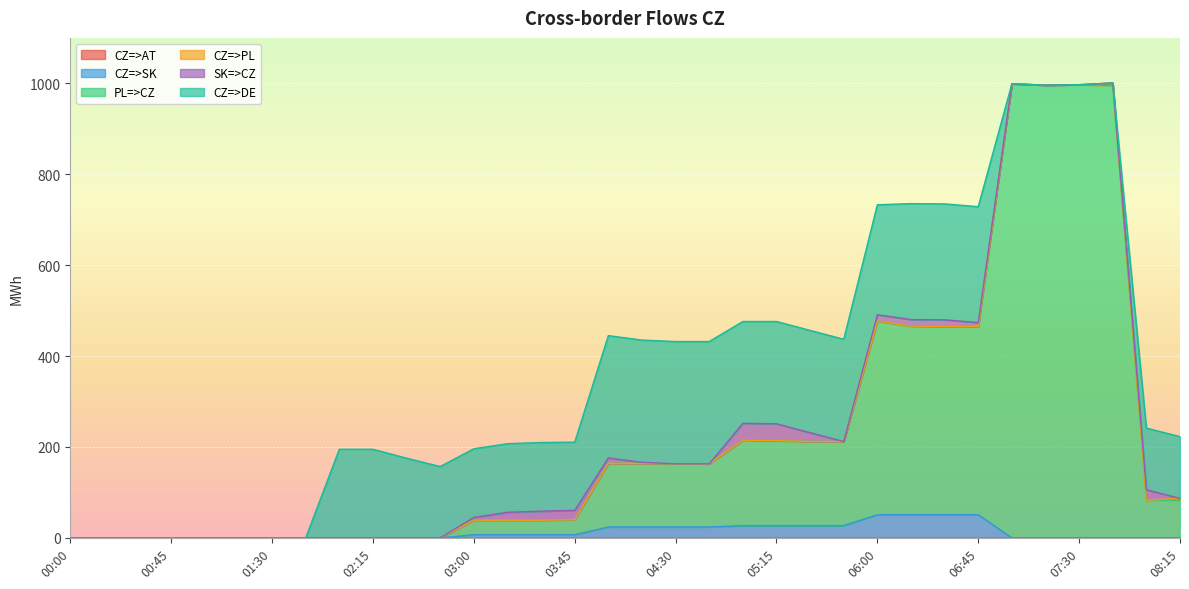

In CZ=>PL, how many points are lower than both neighbors (excluding endpoints)?

1